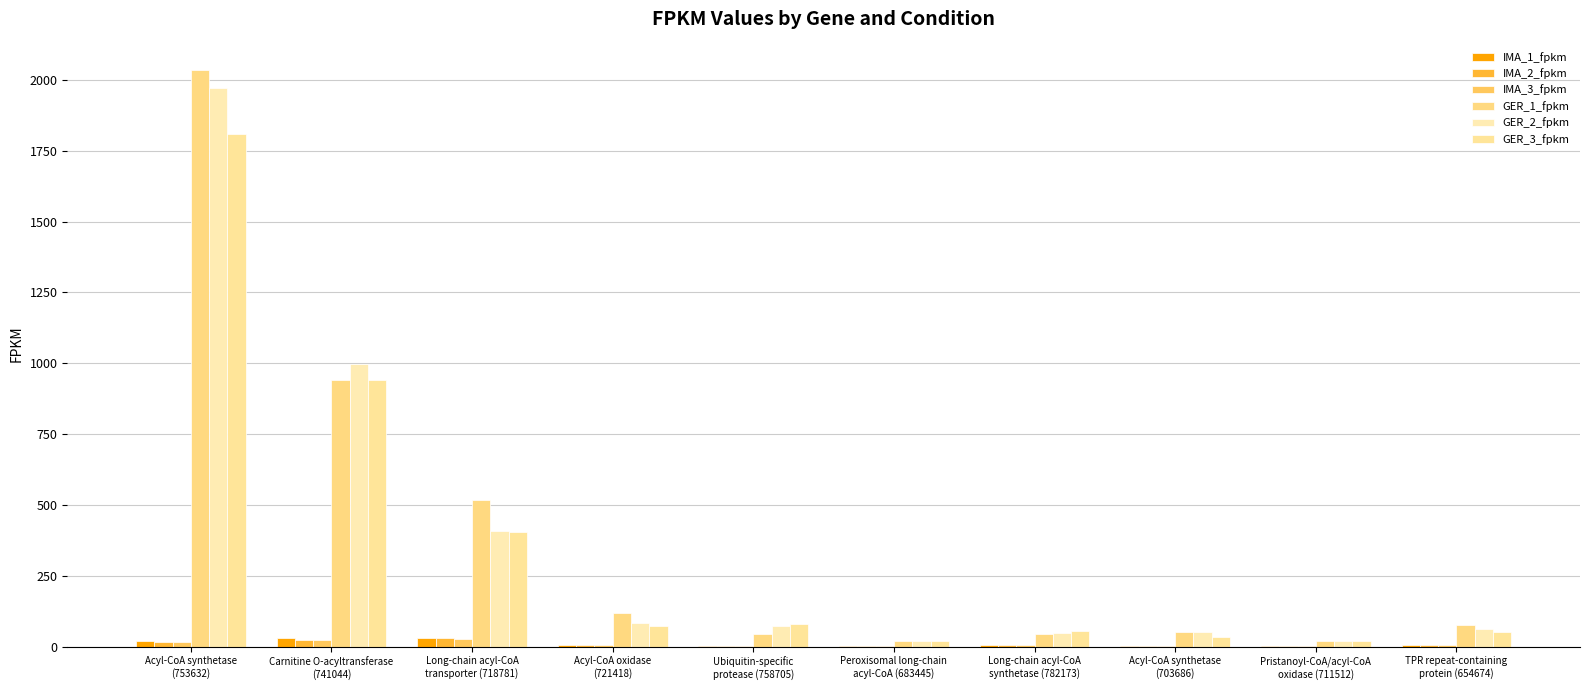

What is the difference between the highest and lowest values at Carnitine O-acyltransferase
(741044)?

974.4